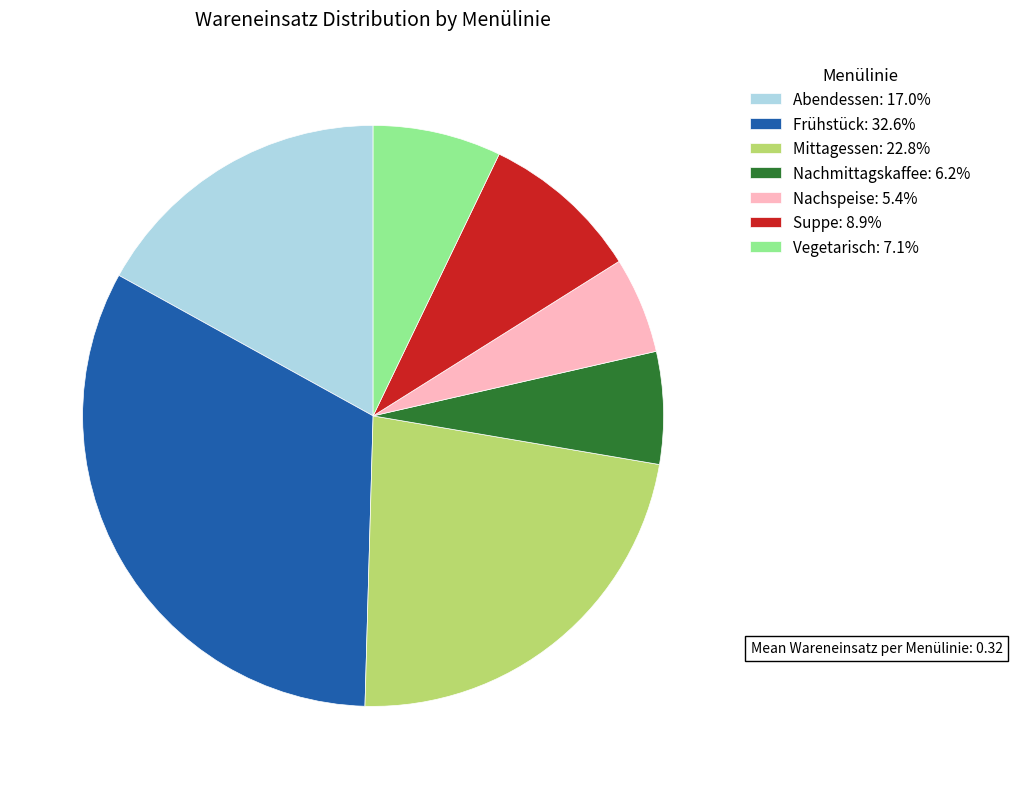

True or false: Nachspeise accounts for 5% of the total.

True